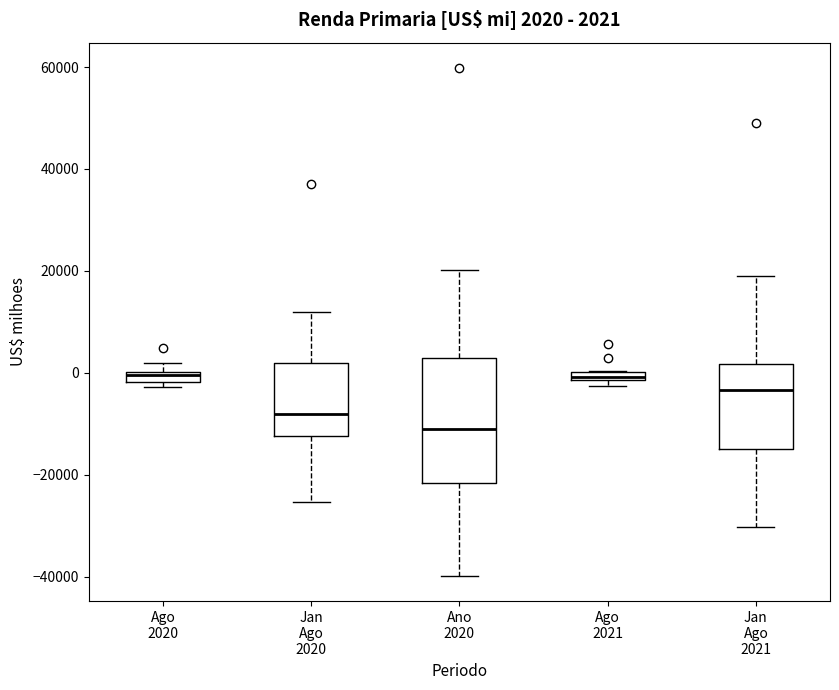

Which box is the tallest, from its lower edge to its upper edge?

Ano 2020